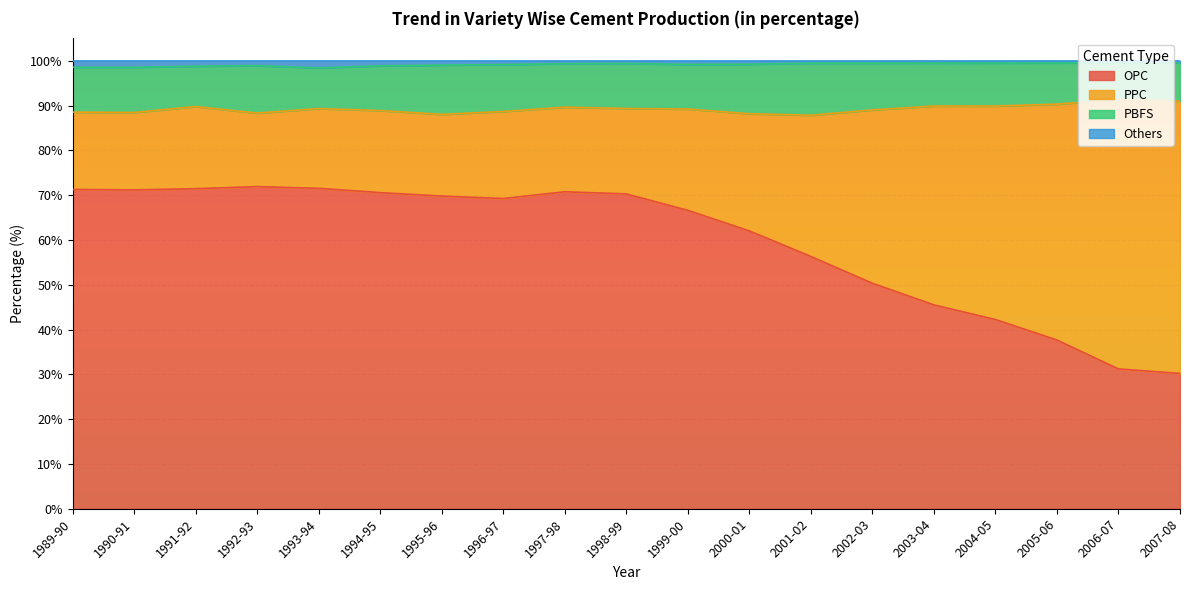

The value of OPC at 1997-98 is 109.9. True or false?

False